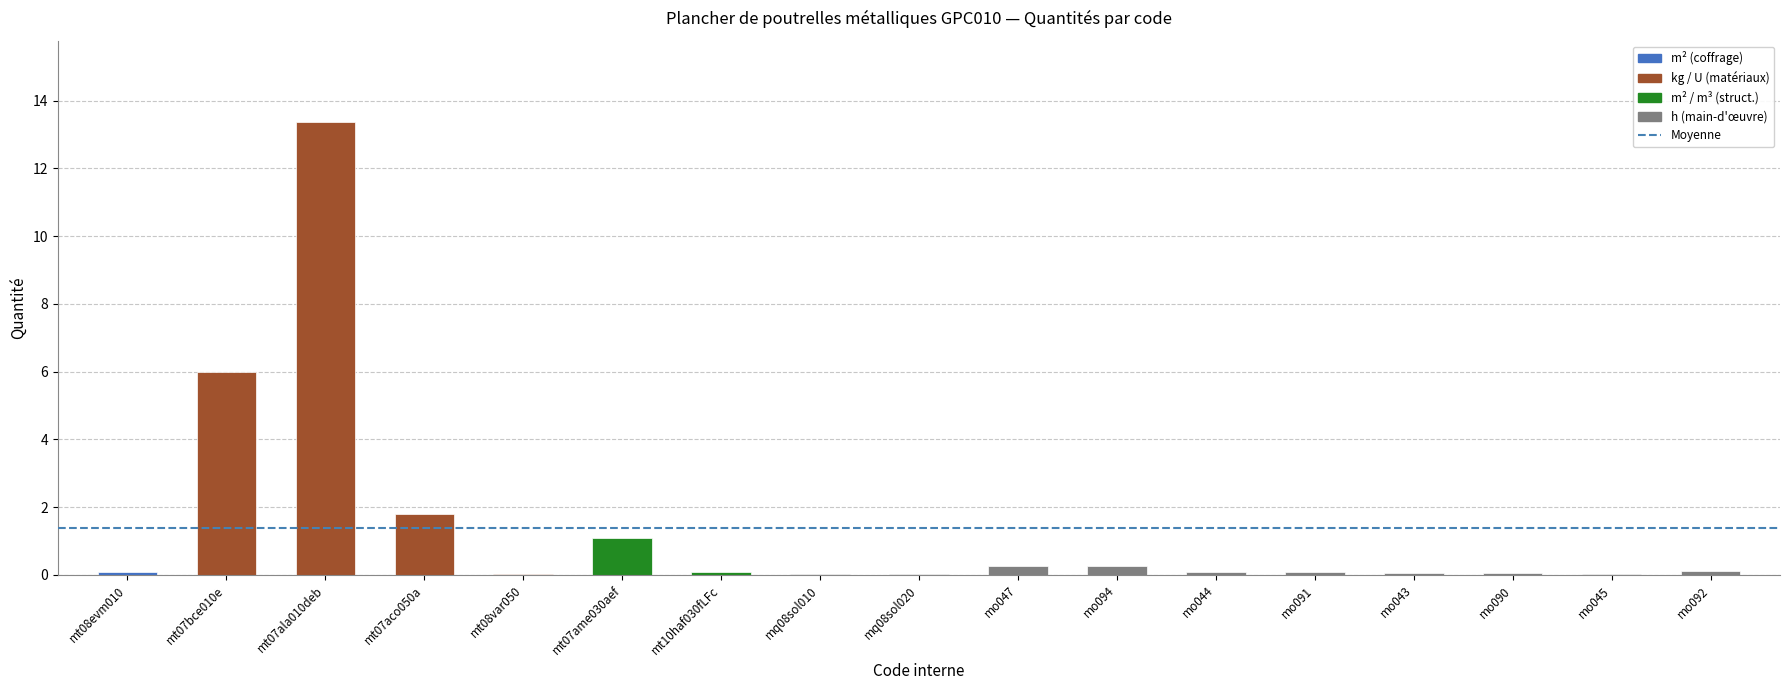

True or false: the data shows 20.6 at mt07ala010deb.

False